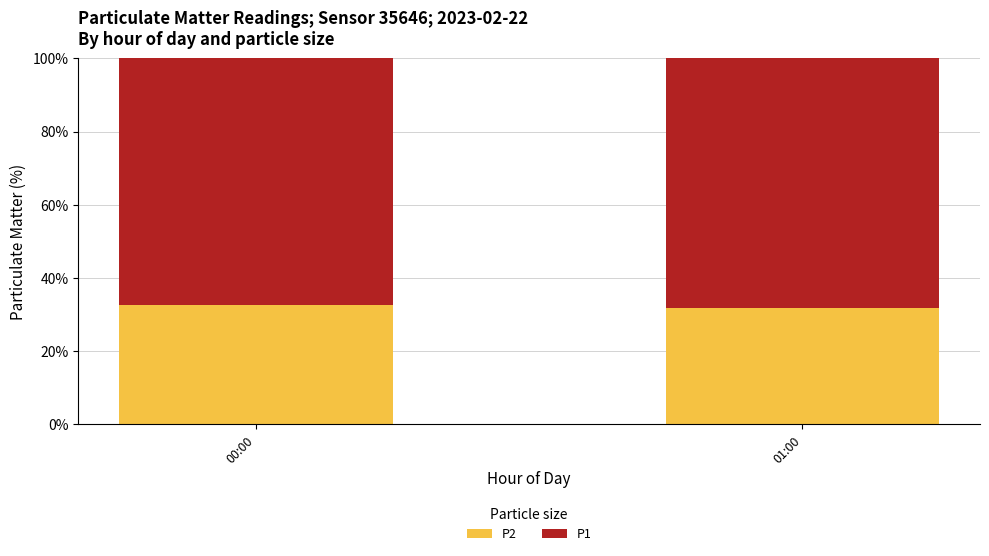

What is the sum of all P2 values?

64.1